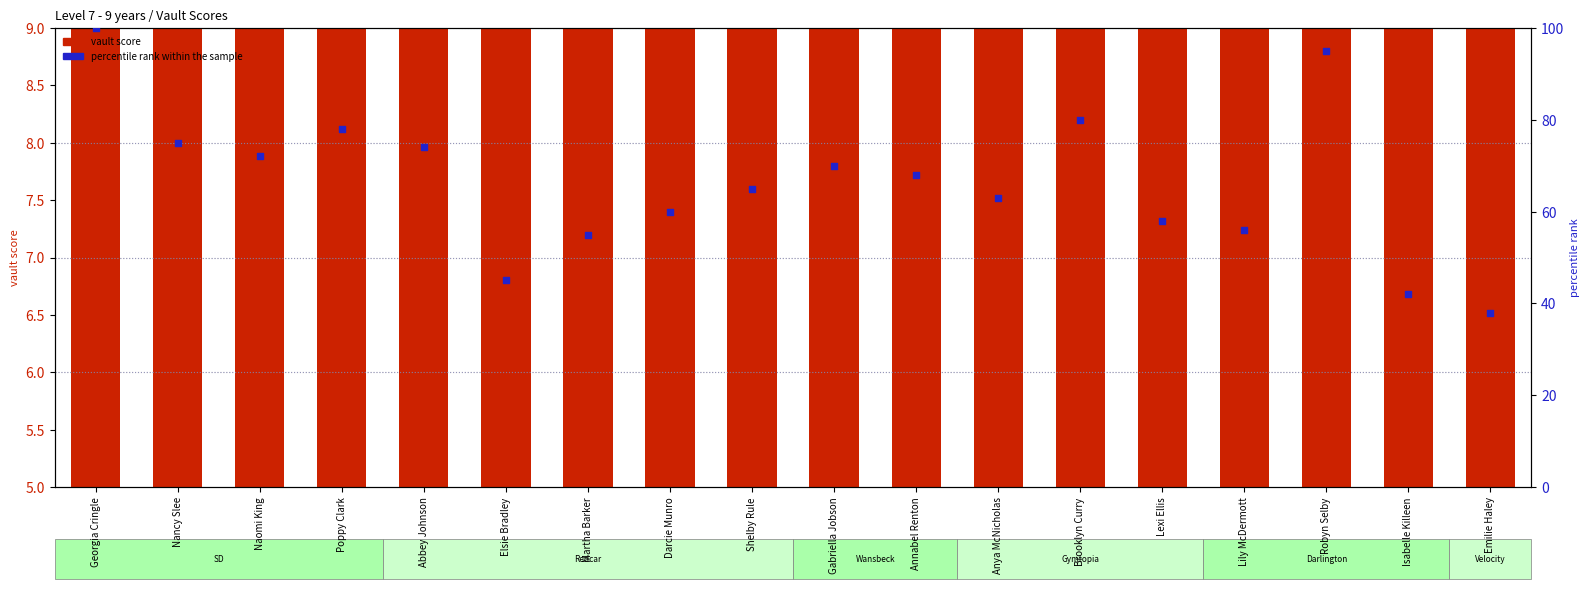

Which series has the largest total across all categories?

percentile rank within the sample